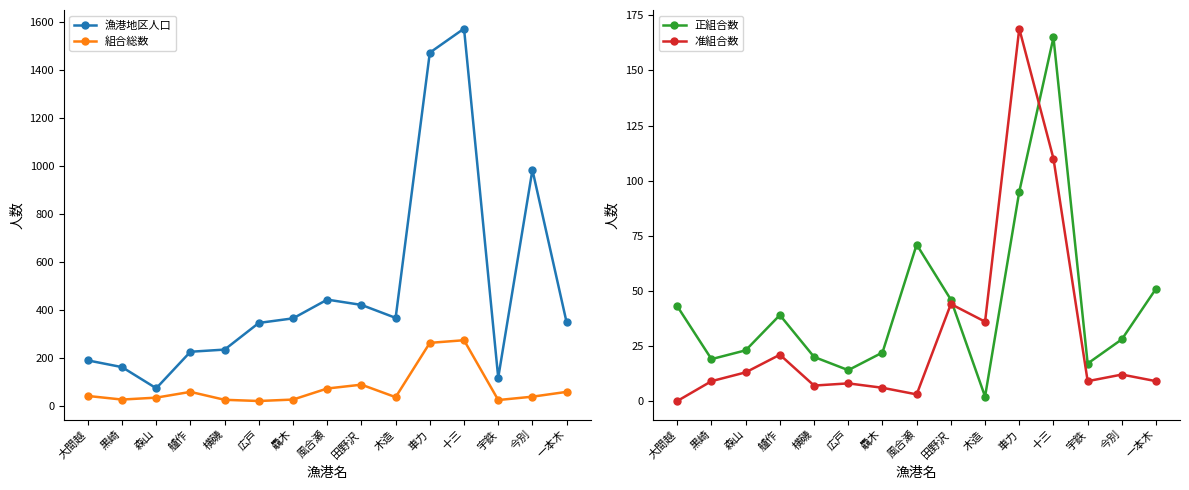

Is the value of 准組合数 at 艫作 greater than the value of 正組合数 at 艫作?

No